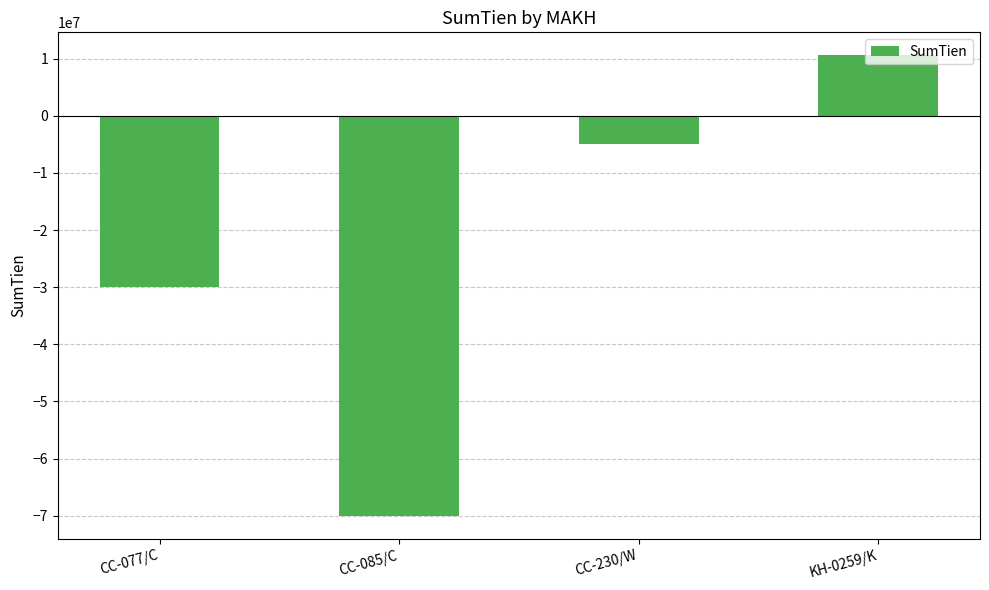

What is the difference between the maximum and minimum values?

80560000